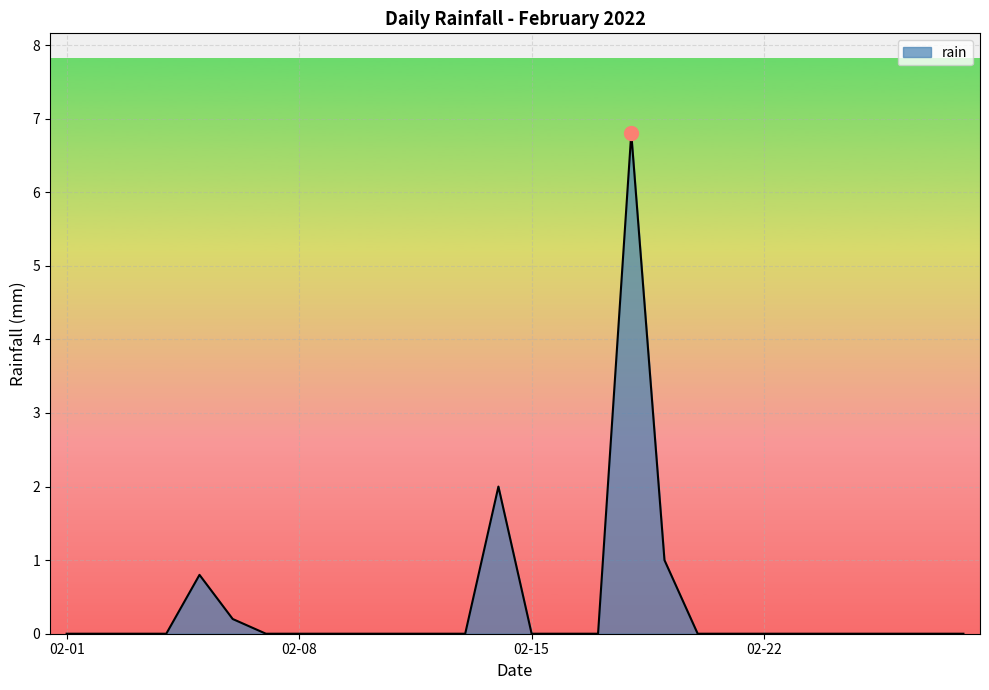

What is the difference between the maximum and minimum values?

6.8